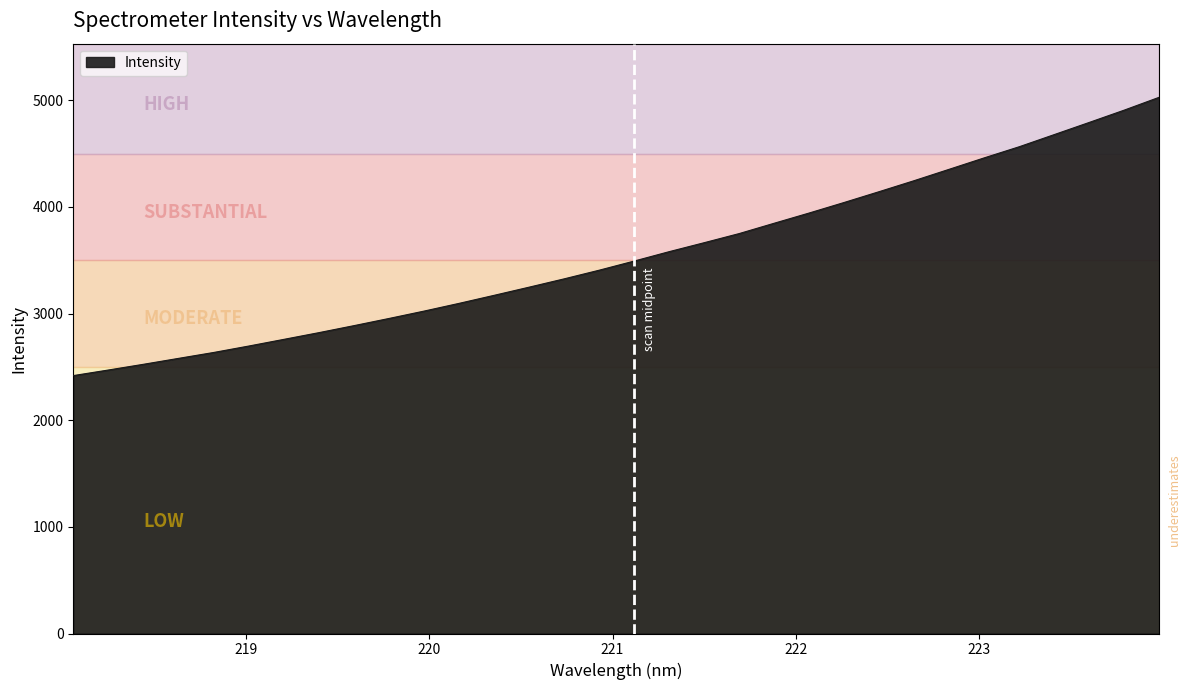

What is the difference between the maximum and minimum values?

2609.6